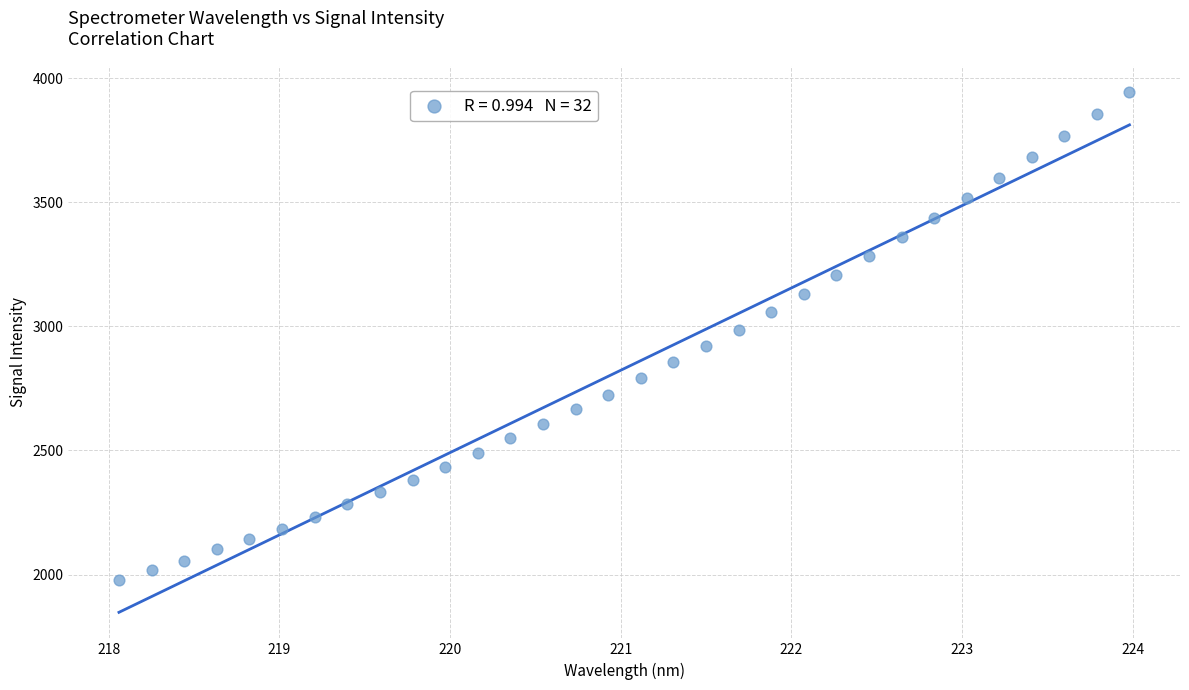

What is the range of X values (max minus min)?

5.9